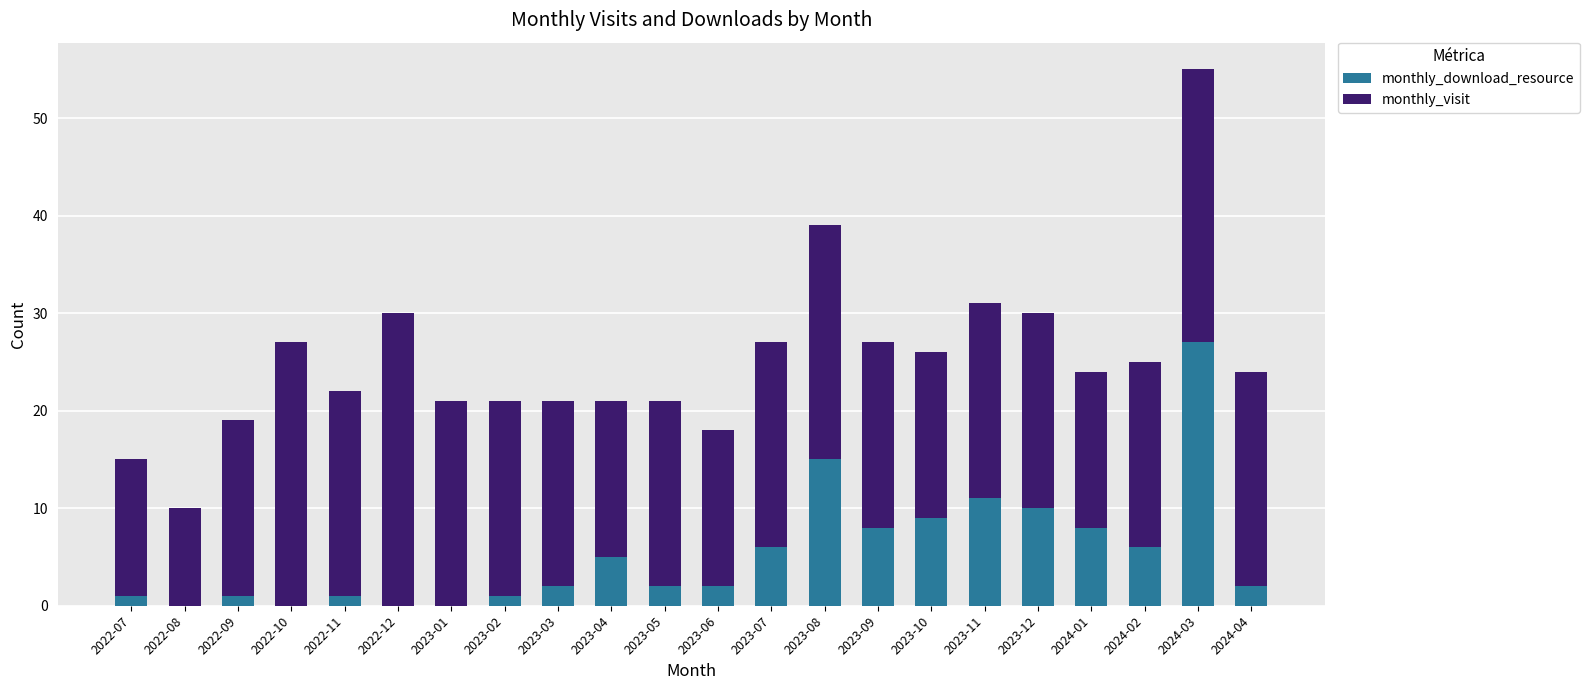

How many data points does each series have?

22